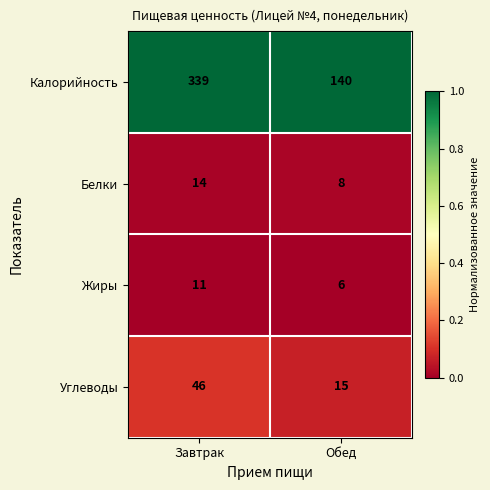

What is the minimum value for Жиры?

6